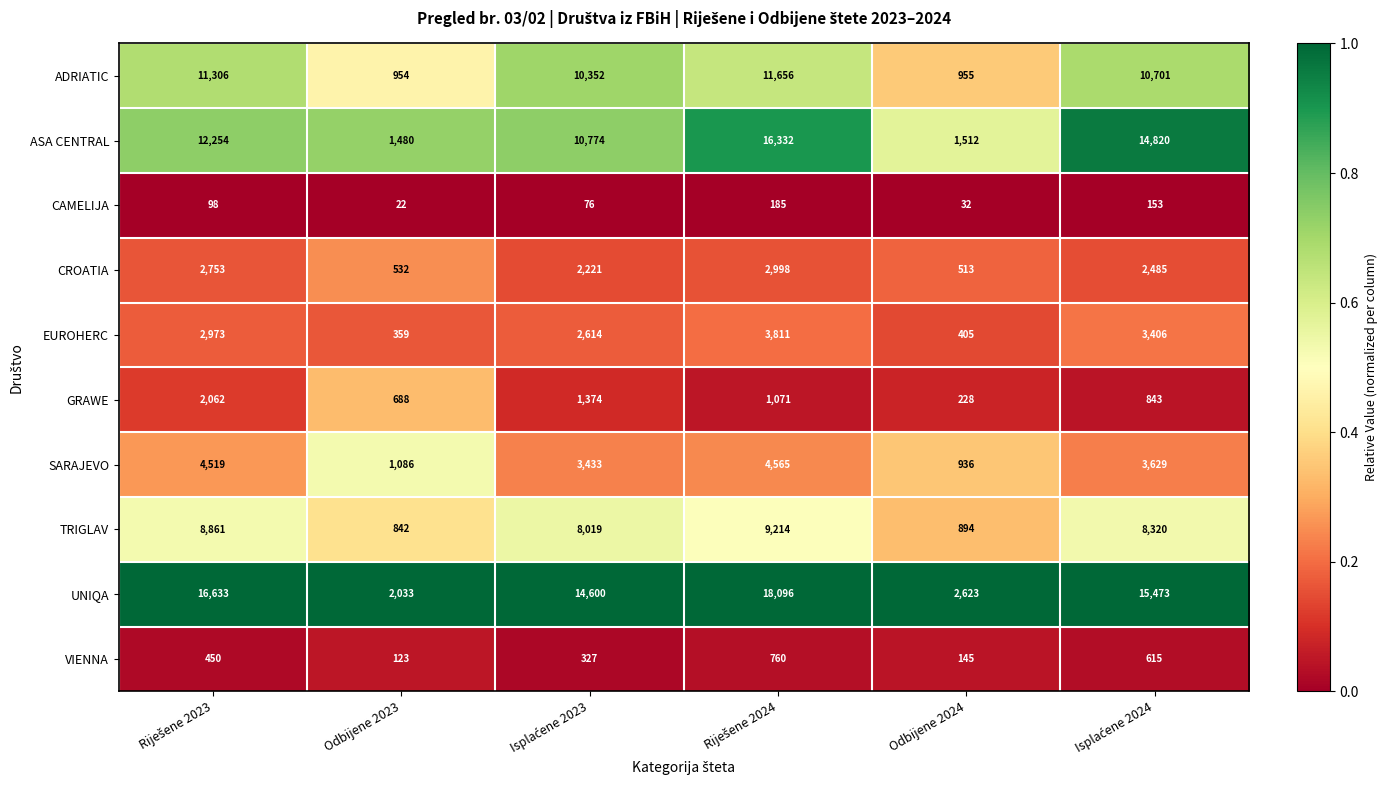

Is it true that ASA CENTRAL equals 2180 at Odbijene 2023?

False